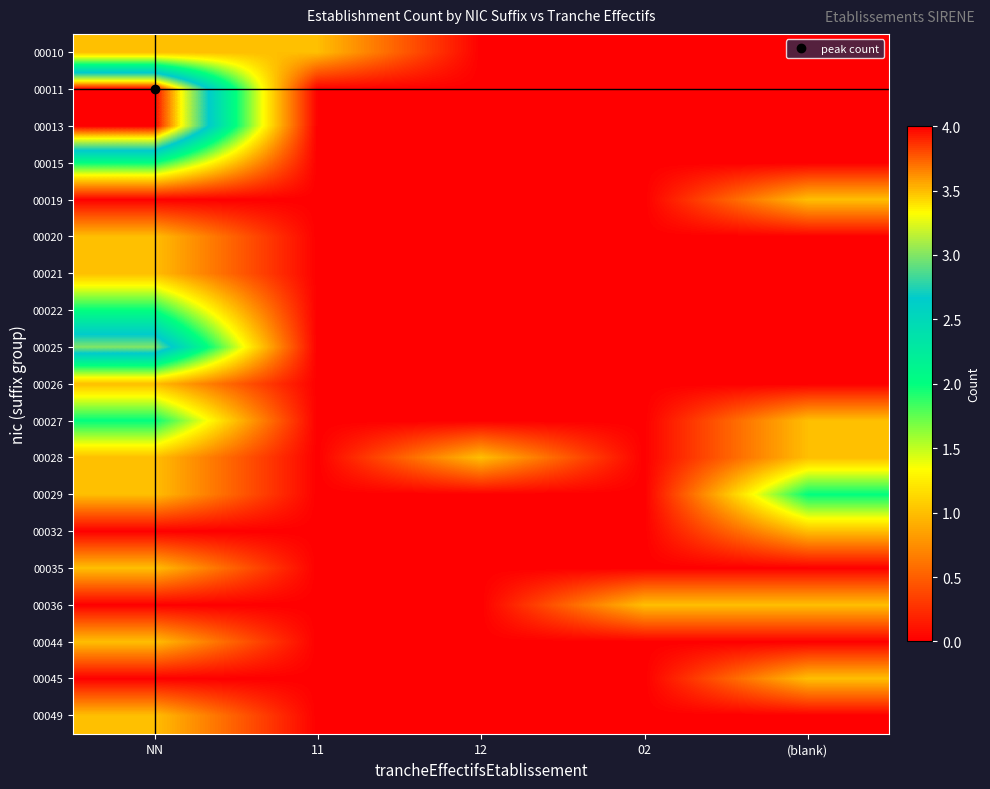

Reading left to right, transcribe all the data shown in this chart.

00010: NN=1	11=1	12=0	02=0	(blank)=0
00011: NN=4	11=0	12=0	02=0	(blank)=0
00013: NN=4	11=0	12=0	02=0	(blank)=0
00015: NN=2	11=0	12=0	02=0	(blank)=0
00019: NN=0	11=0	12=0	02=0	(blank)=1
00020: NN=1	11=0	12=0	02=0	(blank)=0
00021: NN=1	11=0	12=0	02=0	(blank)=0
00022: NN=2	11=0	12=0	02=0	(blank)=0
00025: NN=3	11=0	12=0	02=0	(blank)=0
00026: NN=1	11=0	12=0	02=0	(blank)=0
00027: NN=2	11=0	12=0	02=0	(blank)=1
00028: NN=1	11=0	12=1	02=0	(blank)=1
00029: NN=1	11=0	12=0	02=0	(blank)=2
00032: NN=0	11=0	12=0	02=0	(blank)=1
00035: NN=1	11=0	12=0	02=0	(blank)=0
00036: NN=0	11=0	12=0	02=1	(blank)=1
00044: NN=1	11=0	12=0	02=0	(blank)=0
00045: NN=0	11=0	12=0	02=0	(blank)=1
00049: NN=1	11=0	12=0	02=0	(blank)=0